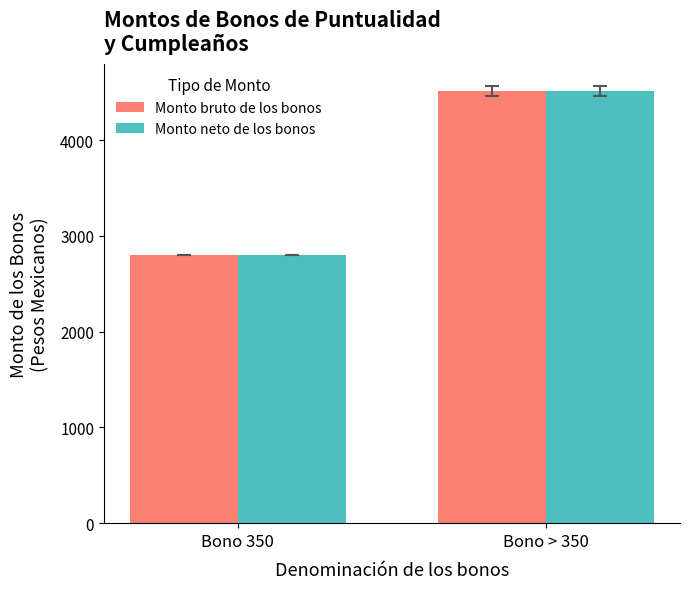

The Monto bruto de los bonos series shows 2800.0 at Bono 350. True or false?

True